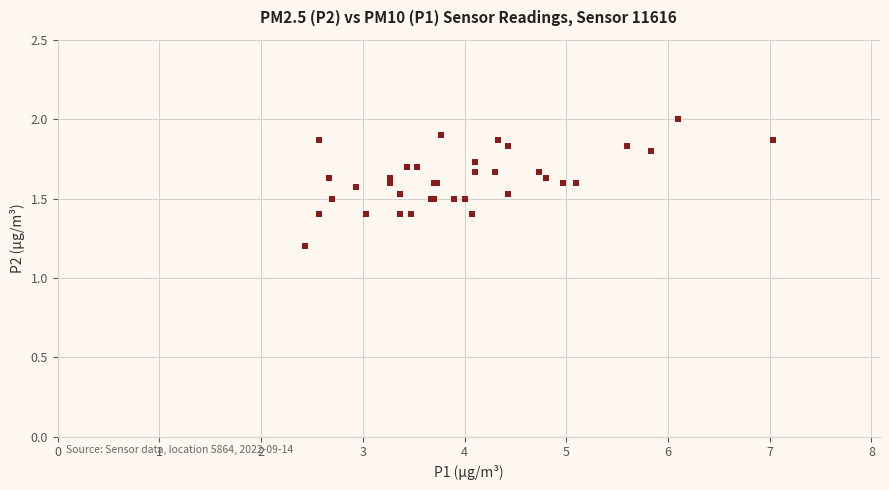

What Y value in the scatter plot is closest to 1?

1.2